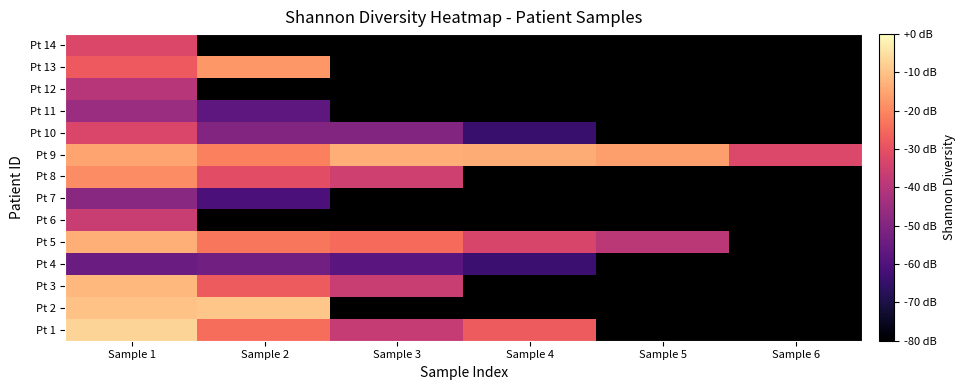

Is it true that Pt 13 equals -5.7 at Sample 1?

False